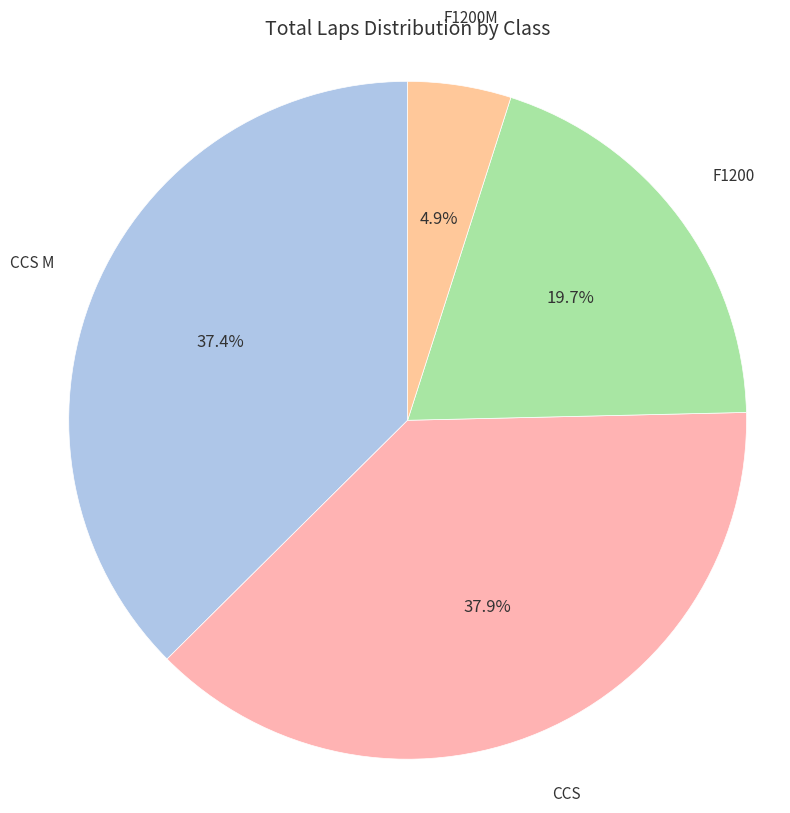

Count the number of slices in the pie.

4